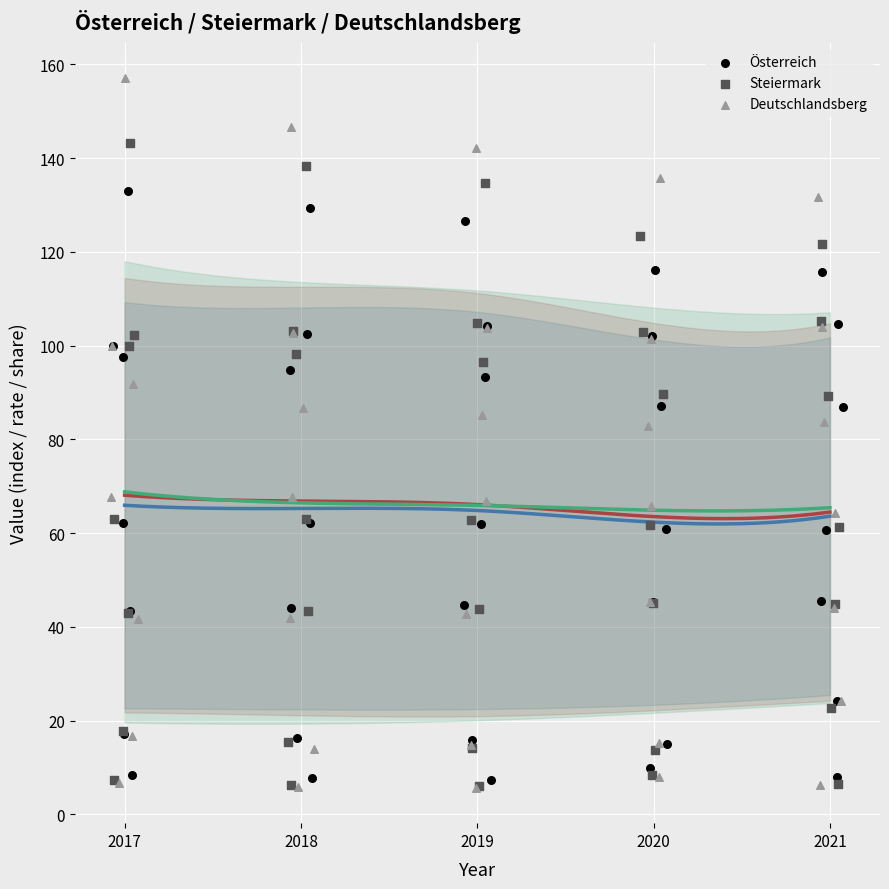

What are all the series names shown in the legend?

Österreich, Steiermark, Deutschlandsberg